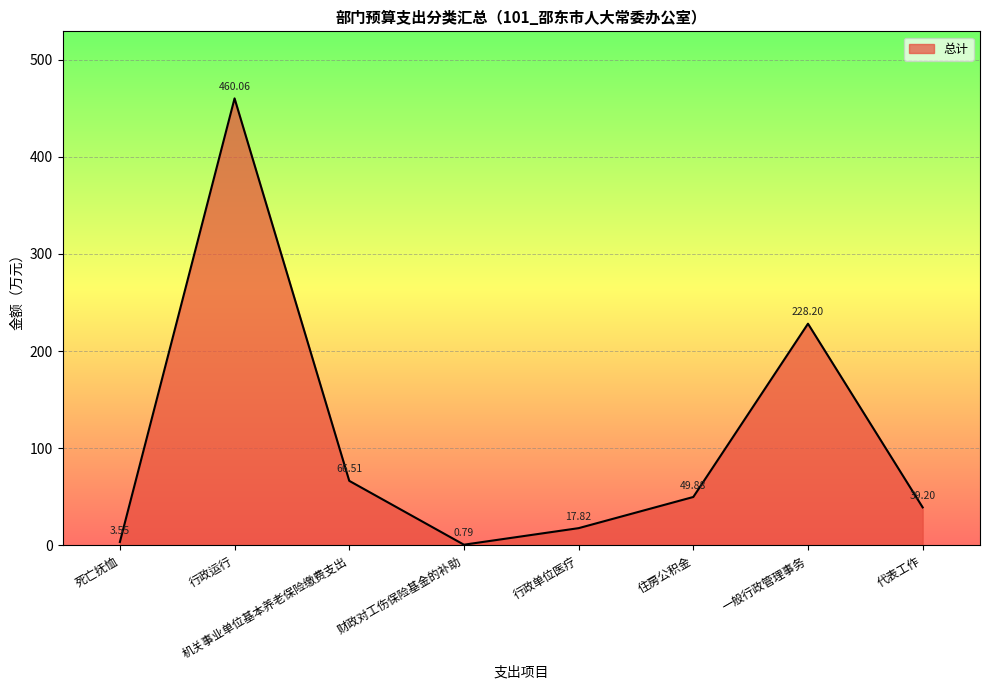

What is the average value?

108.3